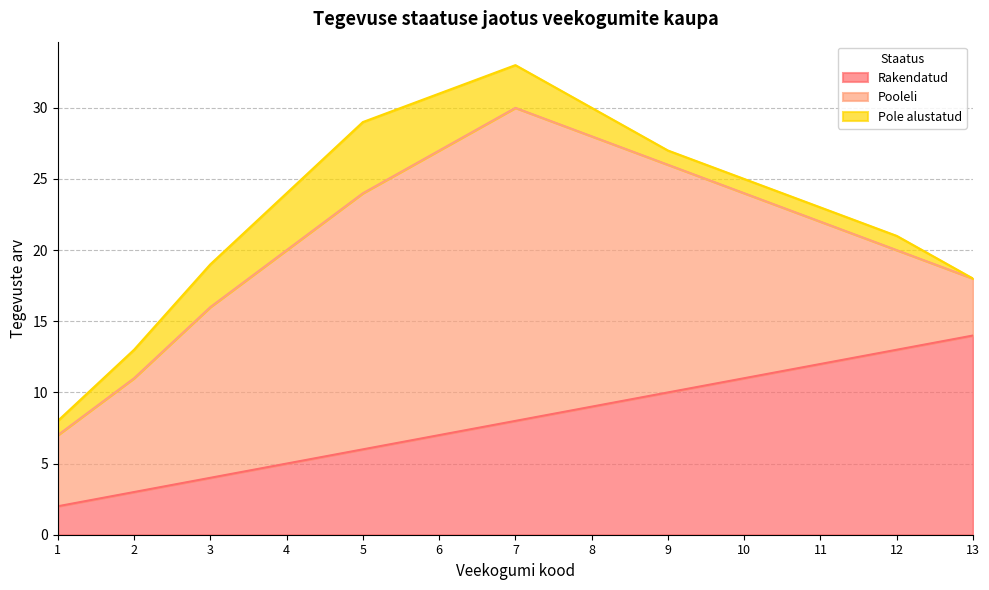

Rank the series by their maximum value, from lowest to highest.

Pole alustatud, Rakendatud, Pooleli